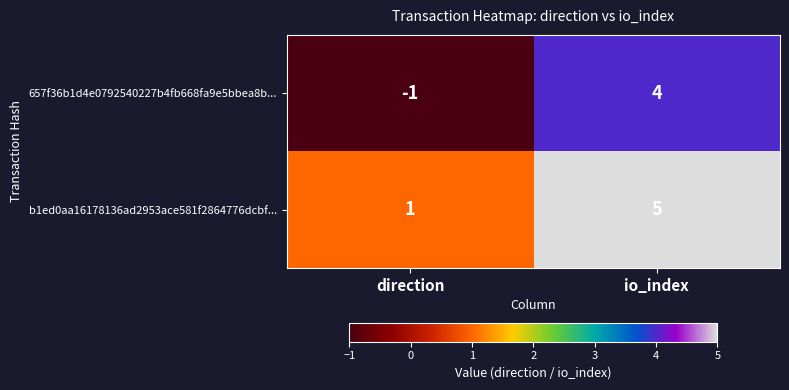

At which label is b1ed0aa16178136ad2953ace581f2864776dcbf... closest to 3?

direction